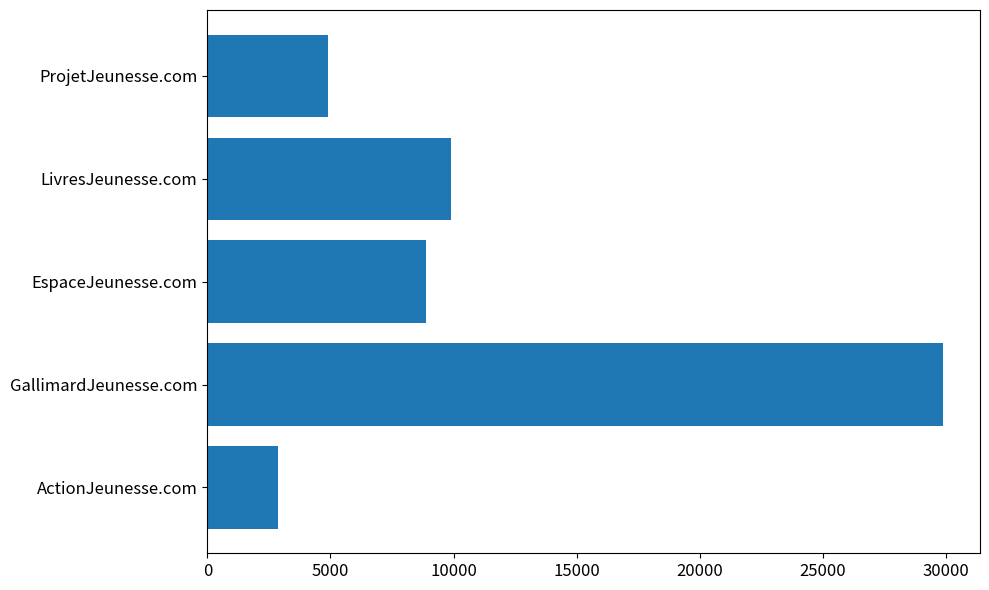

The chart shows a value of 9888 at LivresJeunesse.com. True or false?

True